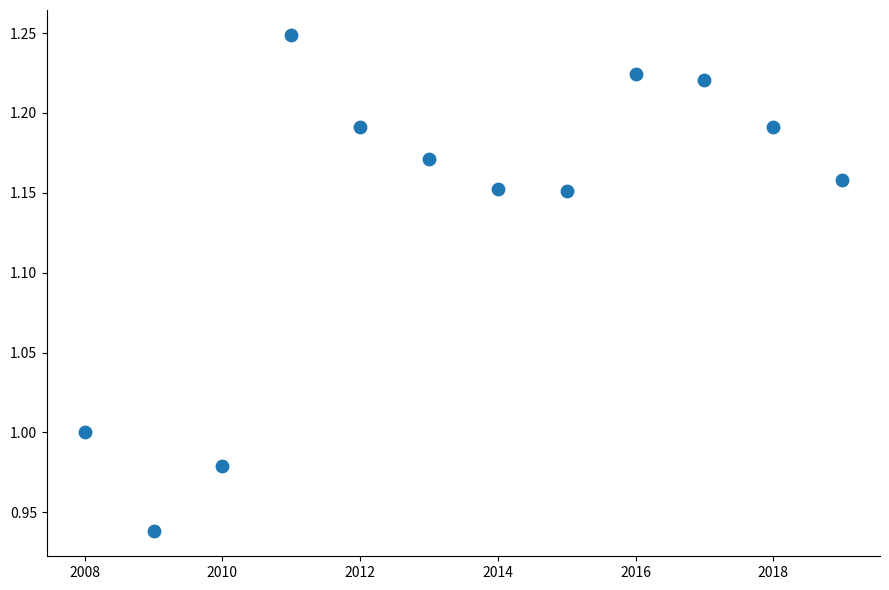

What is the average X value?

2013.5